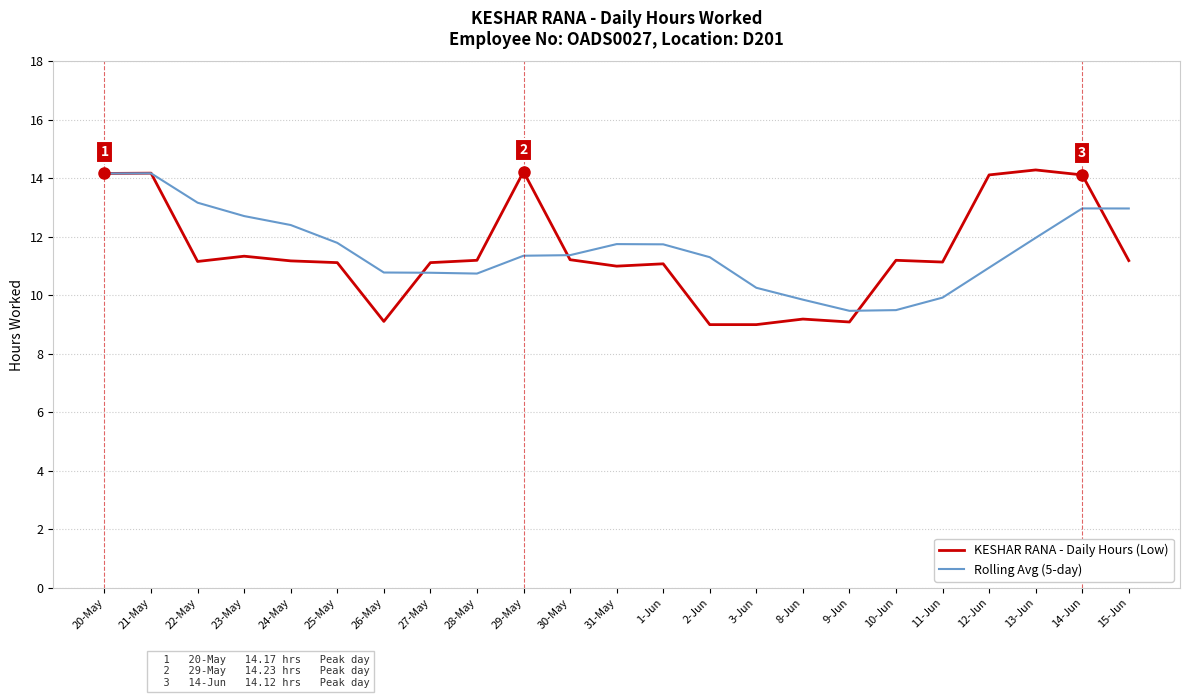

What is the smallest value displayed?

9.0